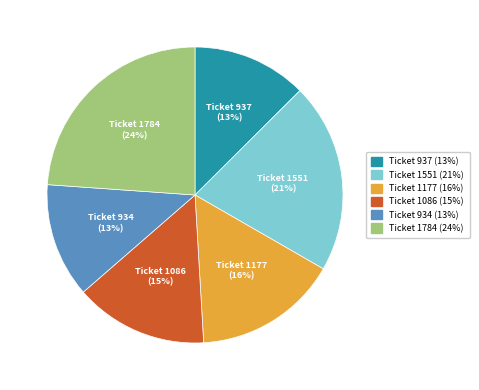

How many slices are in this pie chart?

6